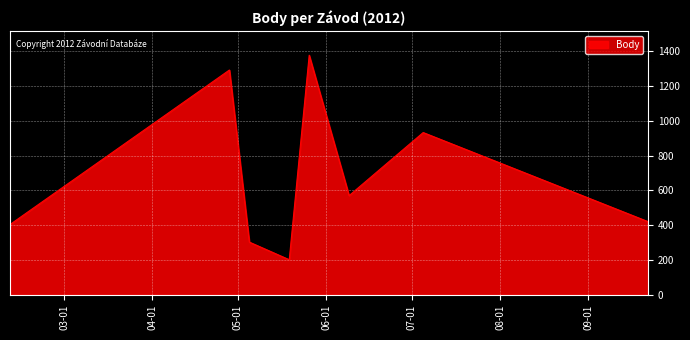

What is the minimum value shown in the chart?

202